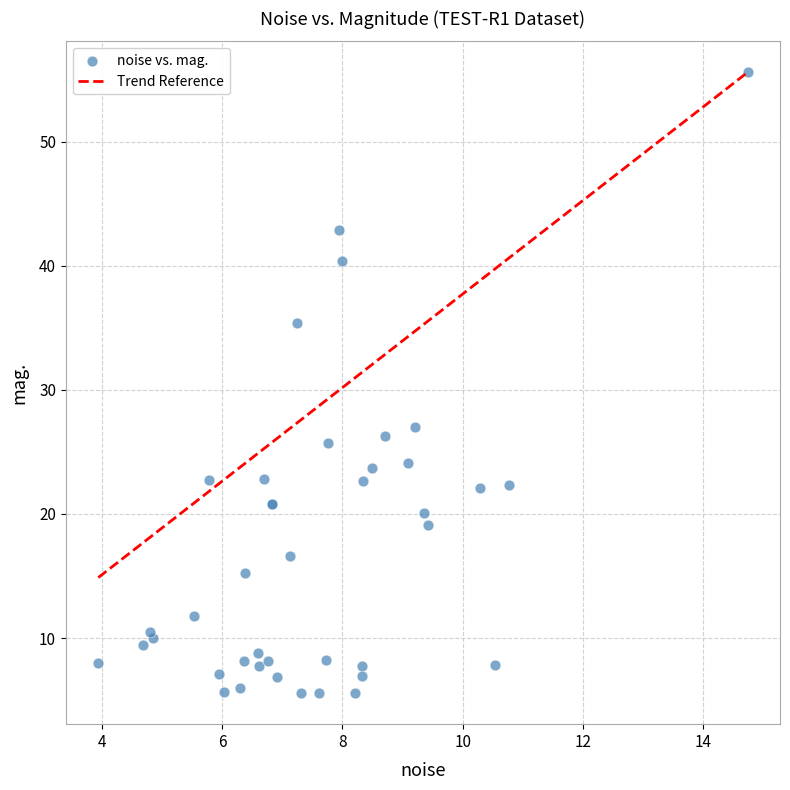

What Y value in the scatter plot is closest to 30?

27.0